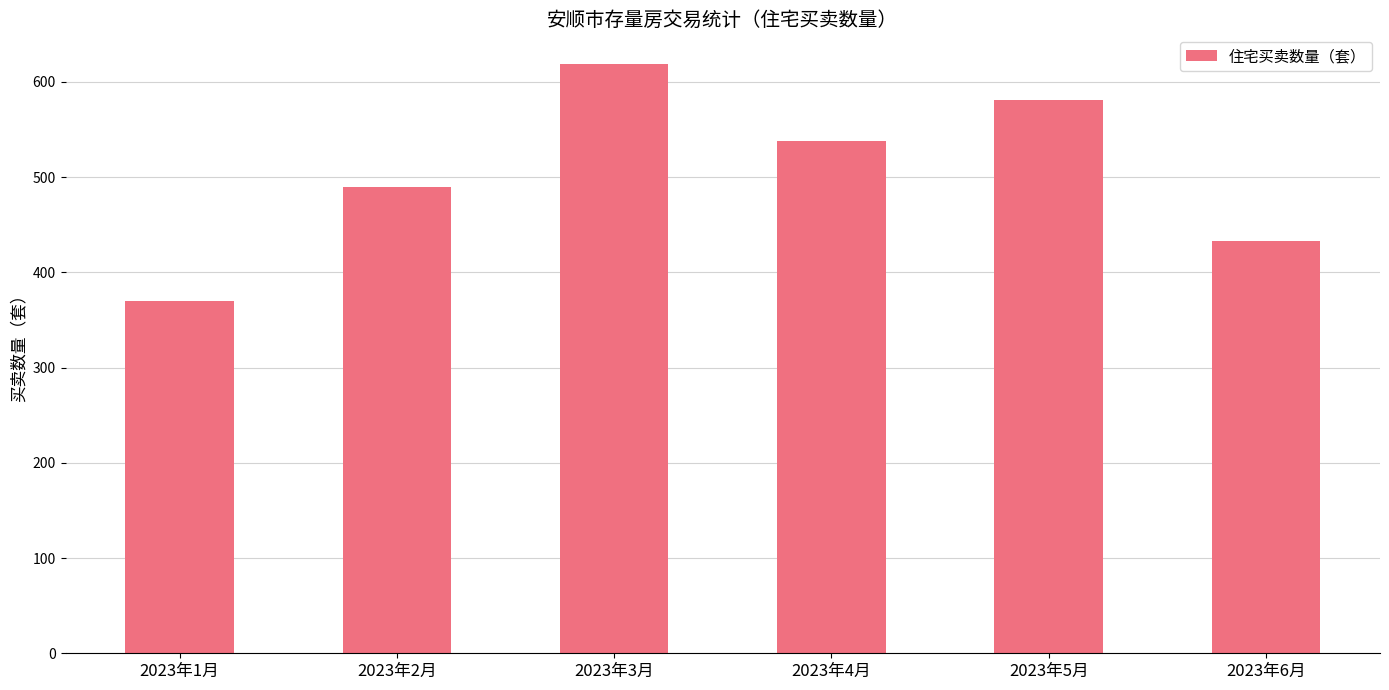

Is it true that the value at 2023年6月 is 236?

False